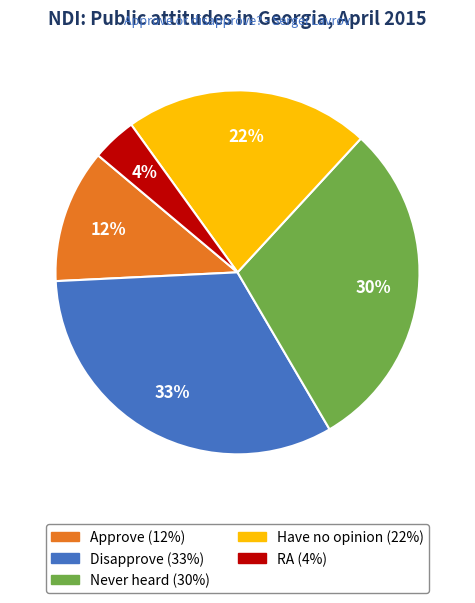

Is the sum of Have no opinion and Approve greater than half?

No